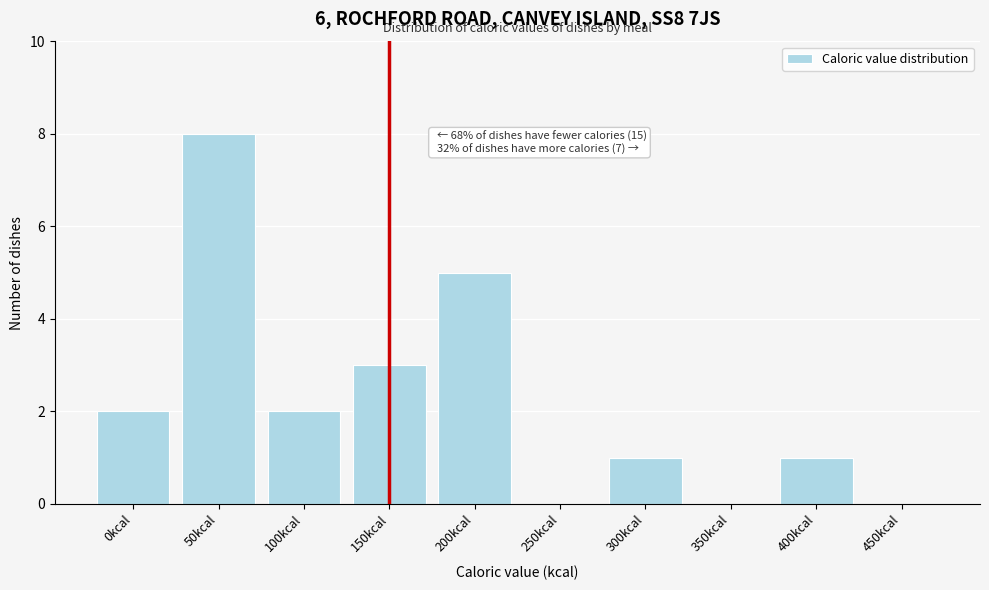

Reading left to right, list all the values displayed in this chart.

0kcal=2	50kcal=8	100kcal=2	150kcal=3	200kcal=5	250kcal=0	300kcal=1	350kcal=0	400kcal=1	450kcal=0